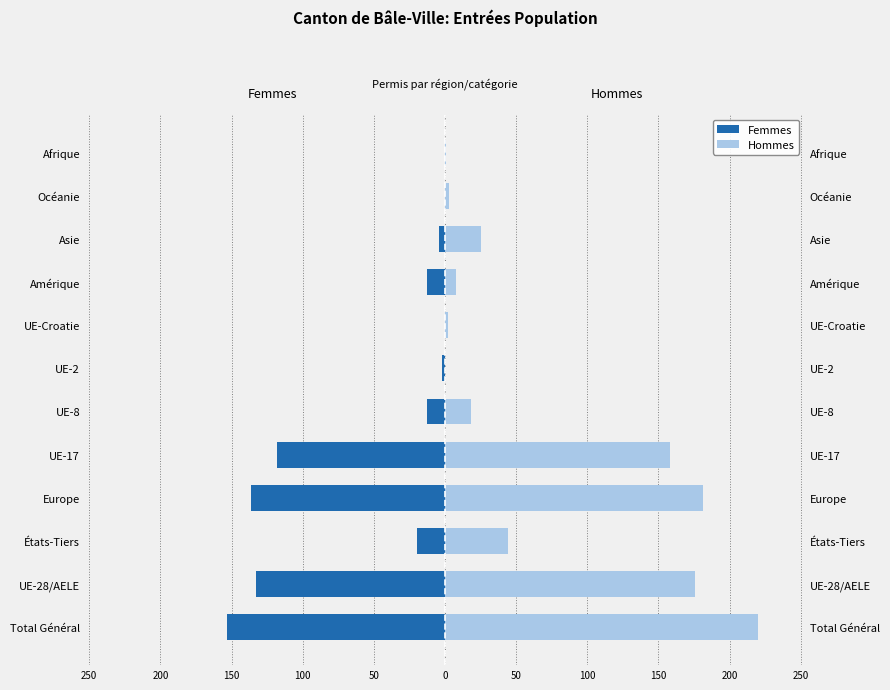

What is the average value of the Hommes series?

70